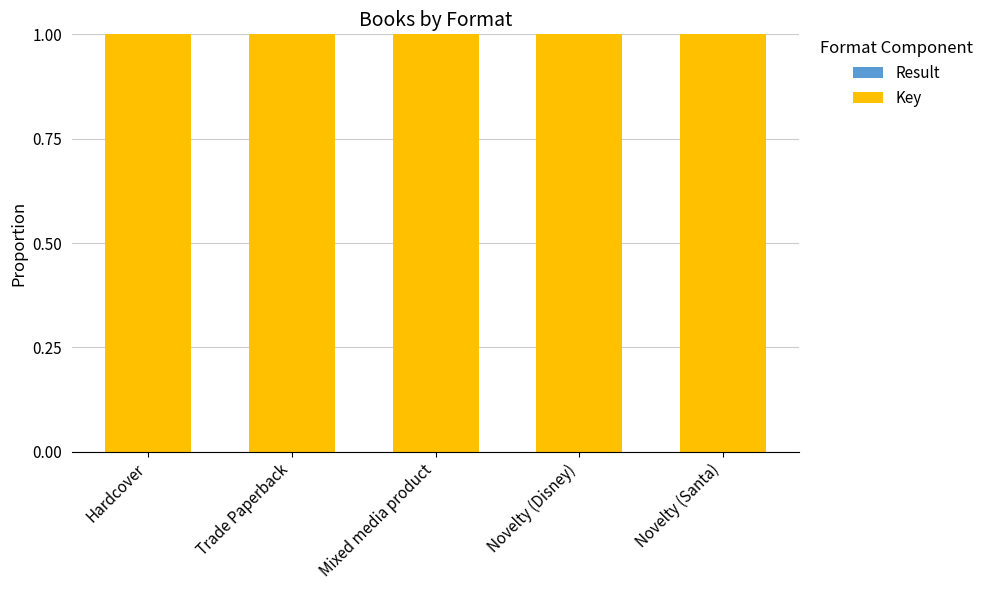

Are the bars grouped side by side (vs. stacked)?

No